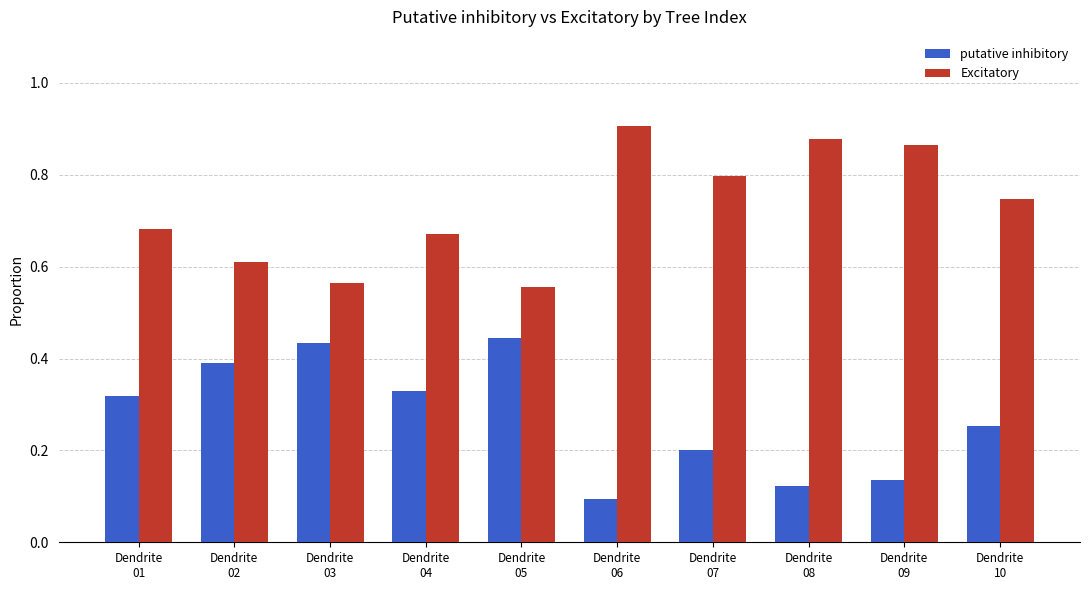

At Dendrite
06, list the series in order from smallest to largest.

putative inhibitory, Excitatory